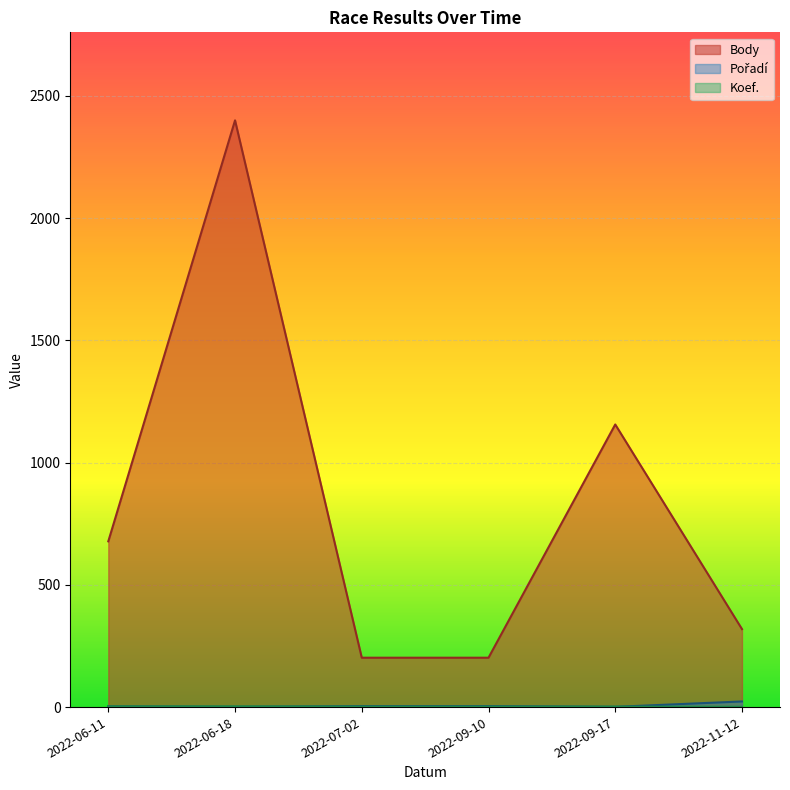

Does the chart display data point markers on the line(s)?

No